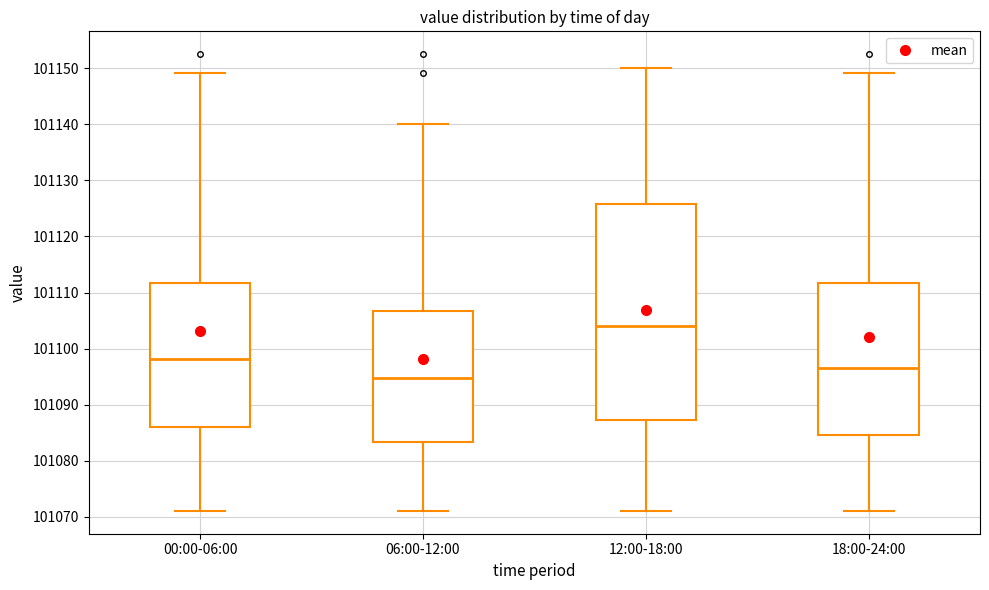

Reading left to right, read every box against the y-axis: the position of its median line, the range the box covers, and the ends of its whiskers. The values are not printed on the chart, so give them approximately, as read against the axis.

00:00-06:00: median 101098, box 101086 to 101112, whiskers 101071 to 101149
06:00-12:00: median 101095, box 101083 to 101107, whiskers 101071 to 101140
12:00-18:00: median 101104, box 101087 to 101126, whiskers 101071 to 101150
18:00-24:00: median 101097, box 101085 to 101112, whiskers 101071 to 101149